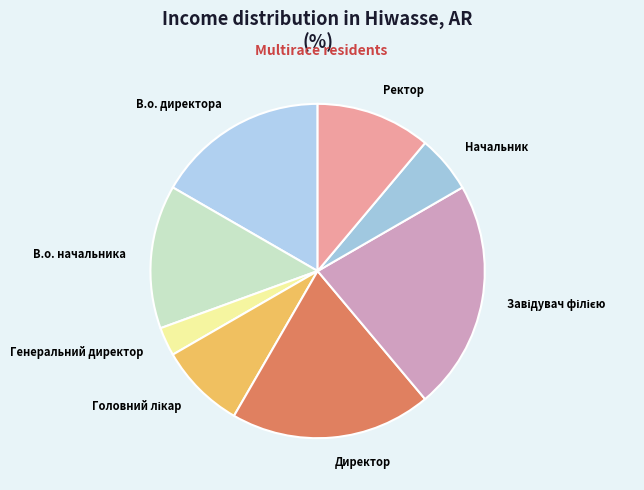

Does any single category account for the majority?

No